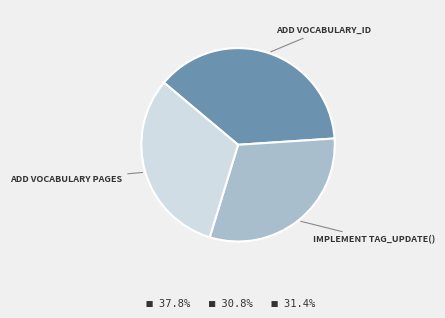

Is there any slice that represents more than half of the pie?

No